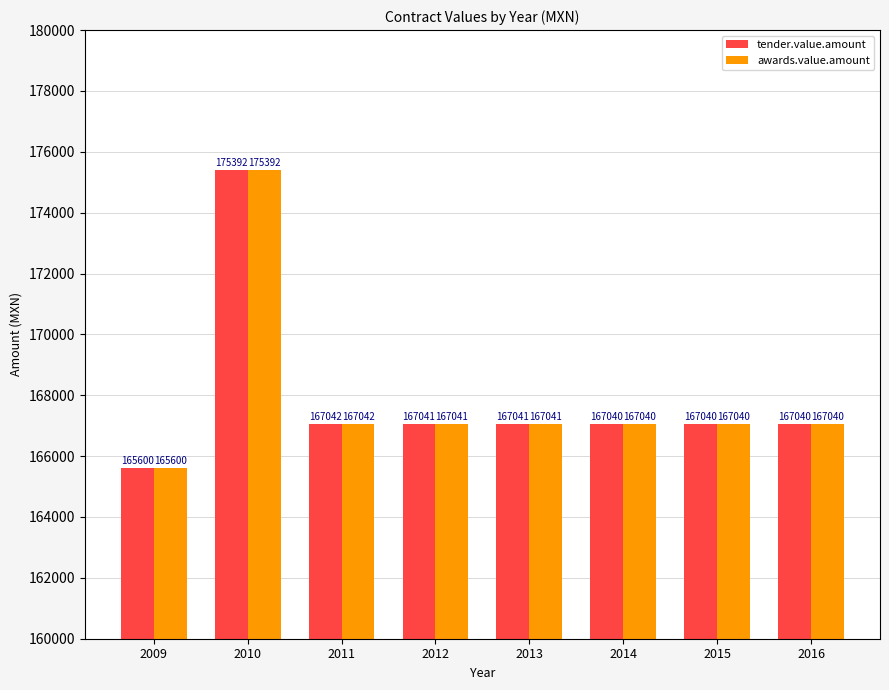

What is the total value across all series at 2011?

334084.0